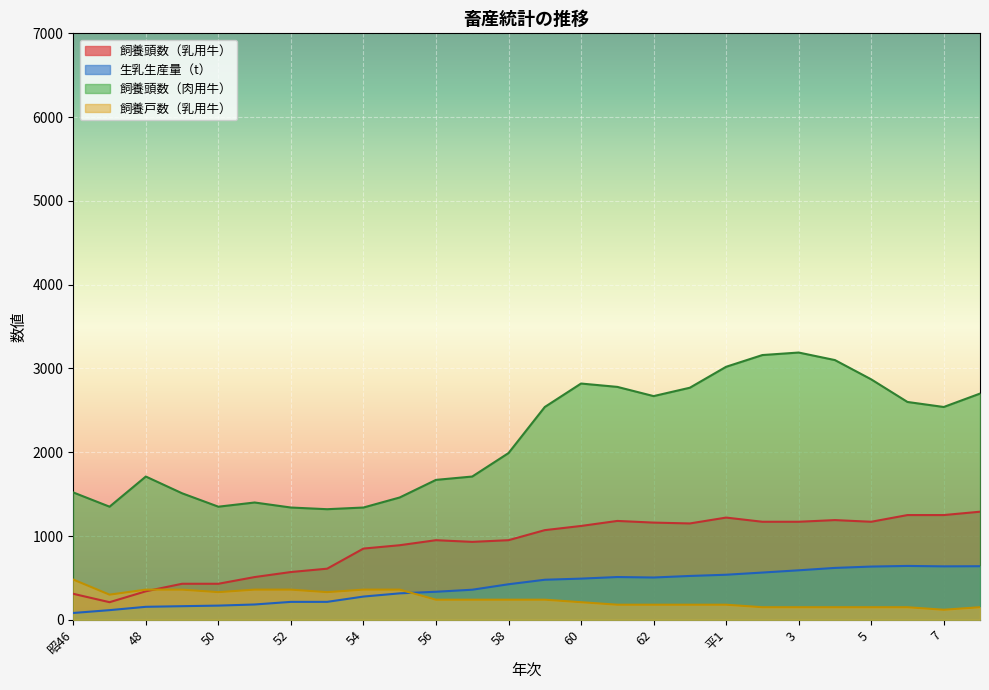

At which label does 生乳生産量（t） reach its peak?

6